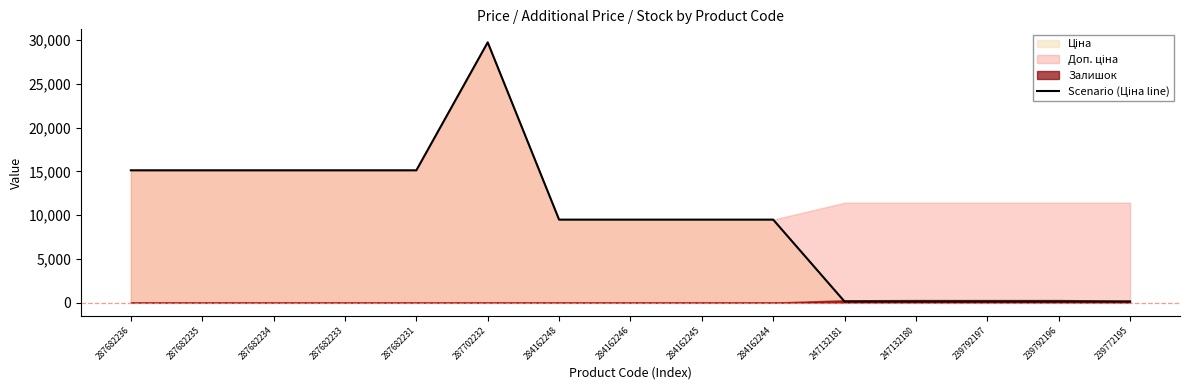

What is the label of the 4th point from the left?

287682233